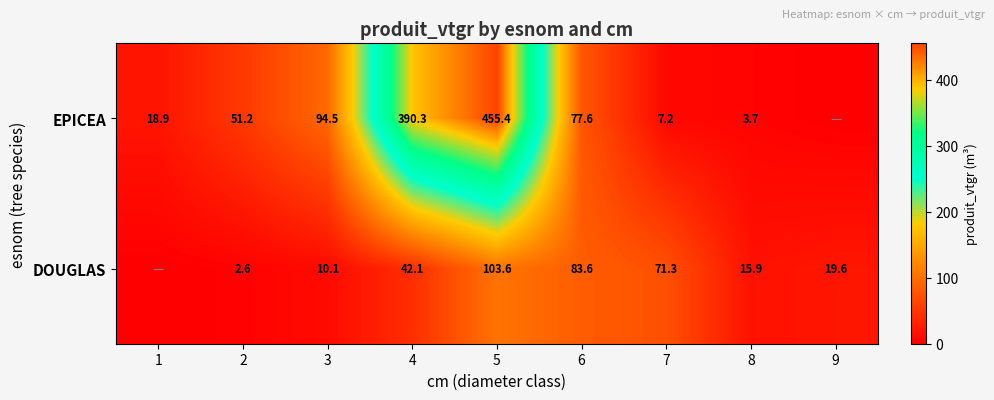

Is the value of EPICEA at 8 greater than the value of DOUGLAS at 2?

Yes